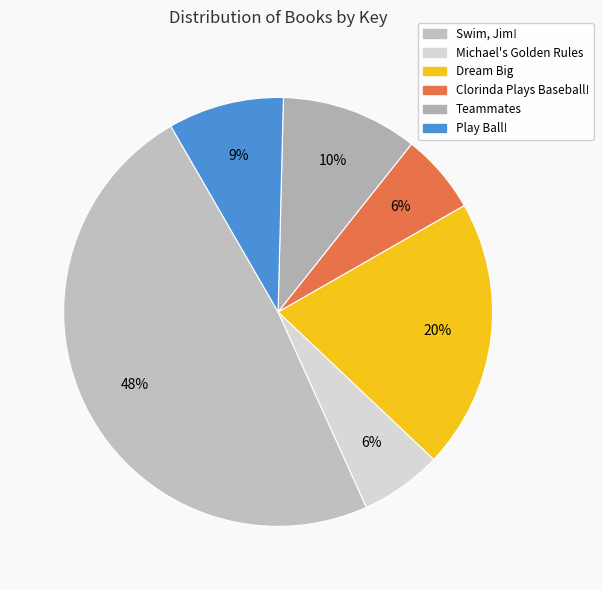

How many slices are in this pie chart?

6